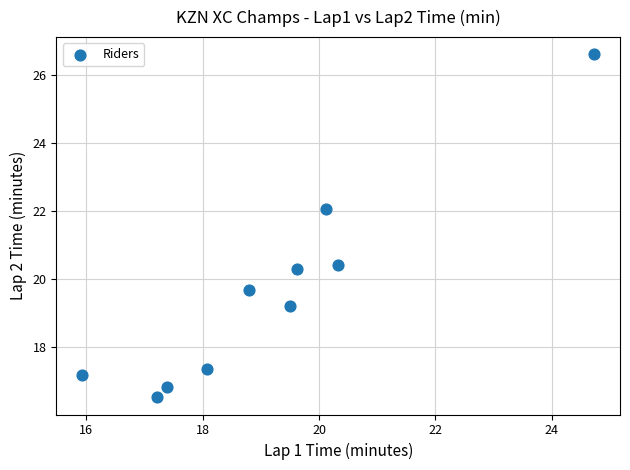

What Y value in the scatter plot is closest to 21?

20.4